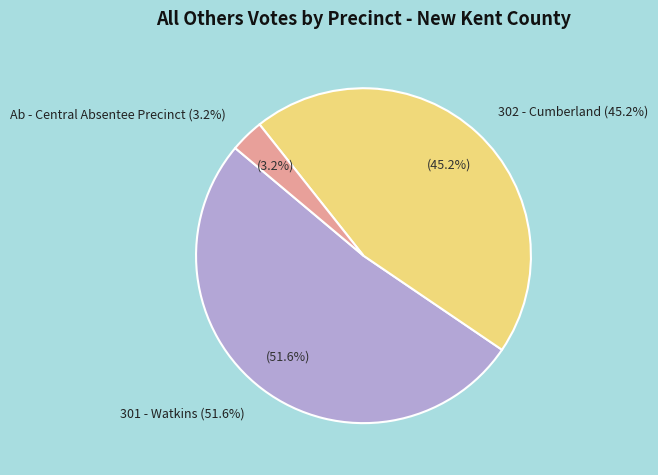

What is the change in value from 302 - Cumberland to Ab - Central Absentee Precinct?

-13